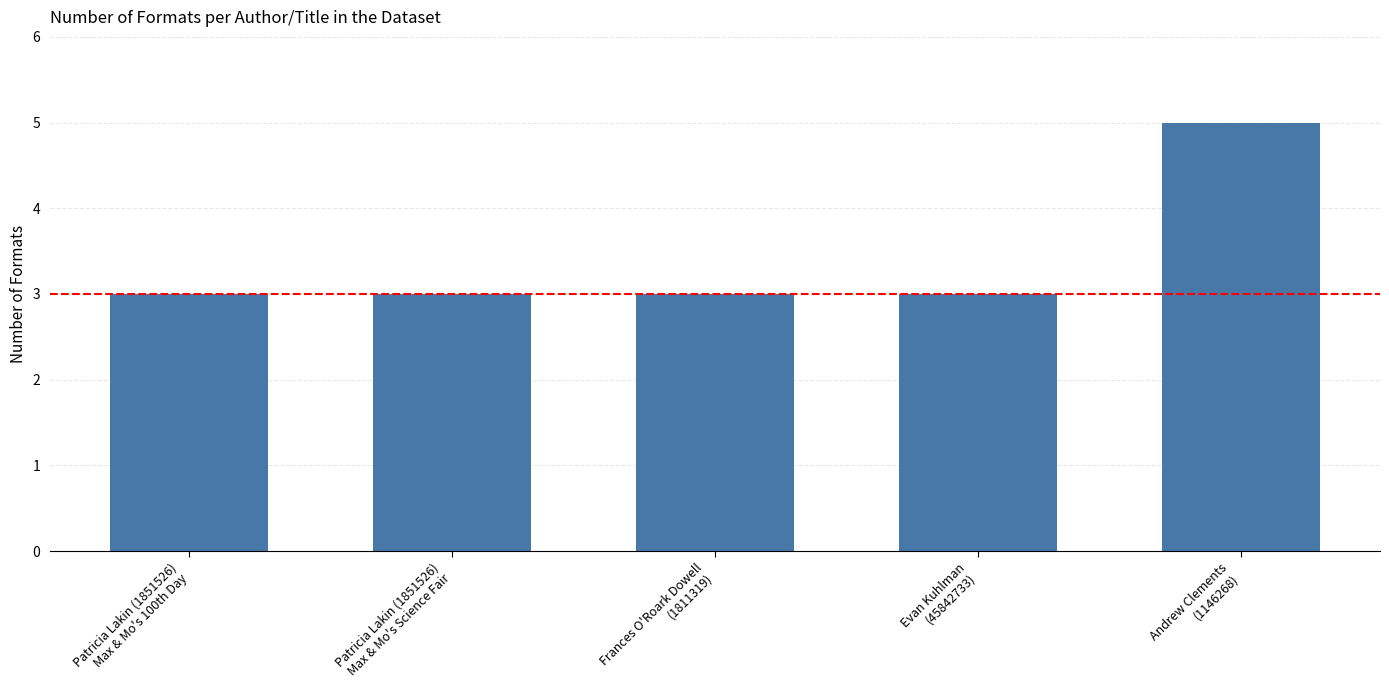

Reading left to right, extract all data points from this chart.

Patricia Lakin (1851526)
Max & Mo's 100th Day=3	Patricia Lakin (1851526)
Max & Mo's Science Fair=3	Frances O'Roark Dowell
(1811319)=3	Evan Kuhlman
(45842733)=3	Andrew Clements
(1146268)=5